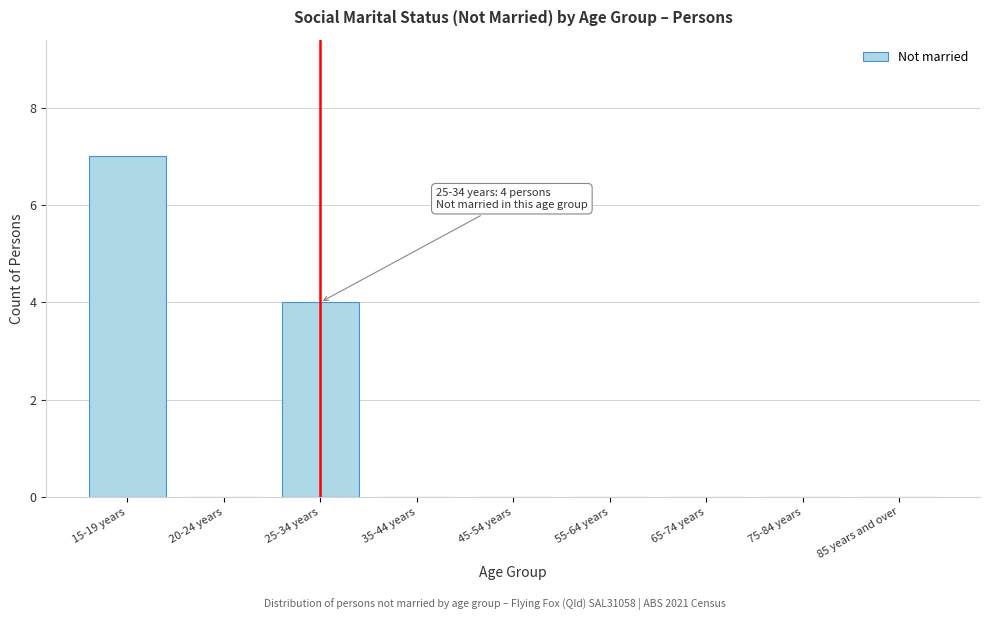

Reading left to right, transcribe all the data shown in this chart.

15-19 years=7	20-24 years=0	25-34 years=4	35-44 years=0	45-54 years=0	55-64 years=0	65-74 years=0	75-84 years=0	85 years and over=0